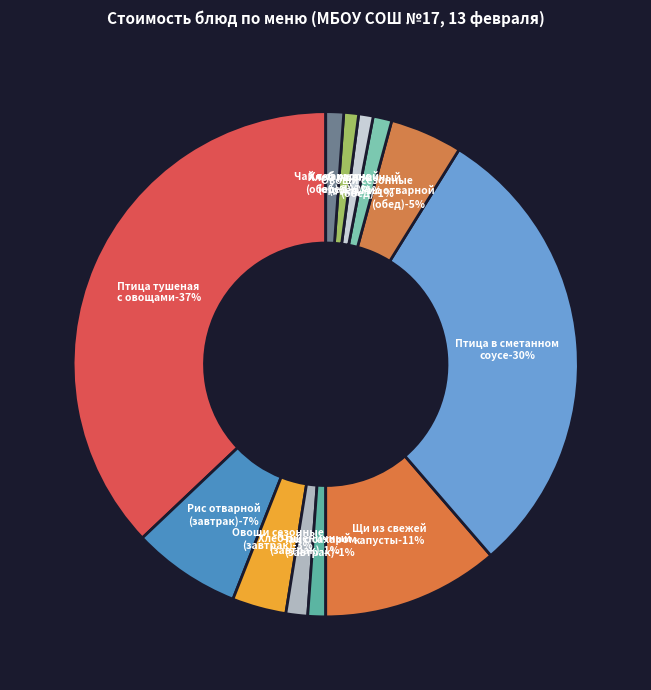

Is it true that Птица тушеная с овощами is 43% of the pie?

False